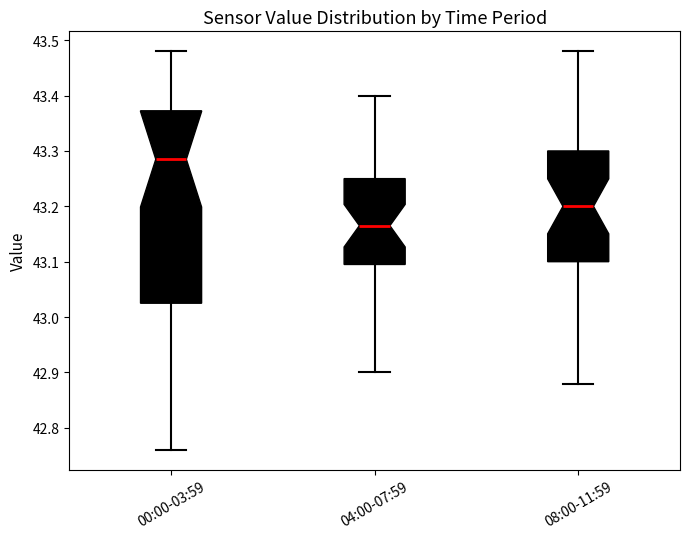

Which box has the lowest median line?

04:00-07:59